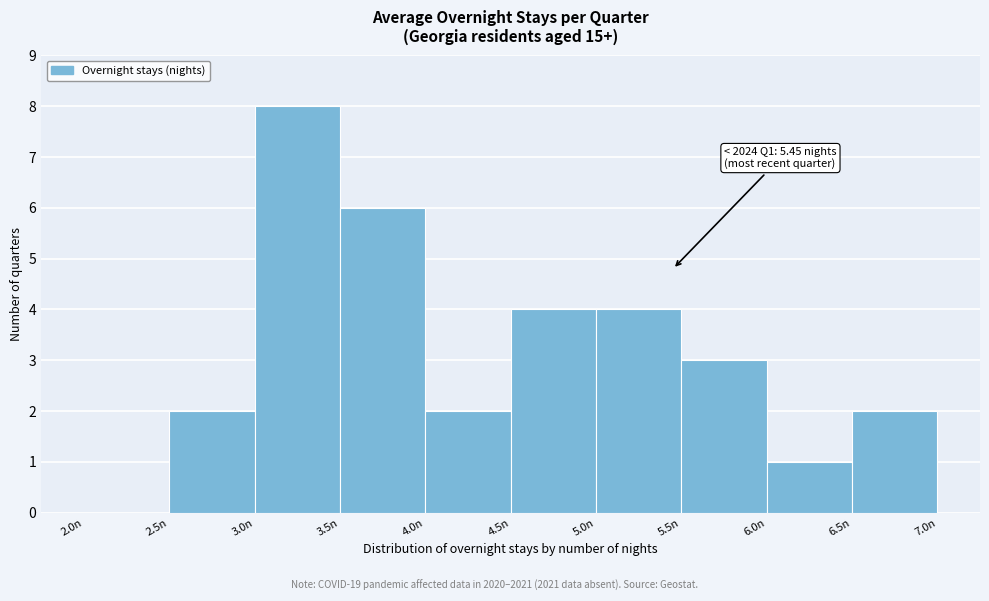

Which range on the x-axis has the tallest bar?

3.0 to 3.5